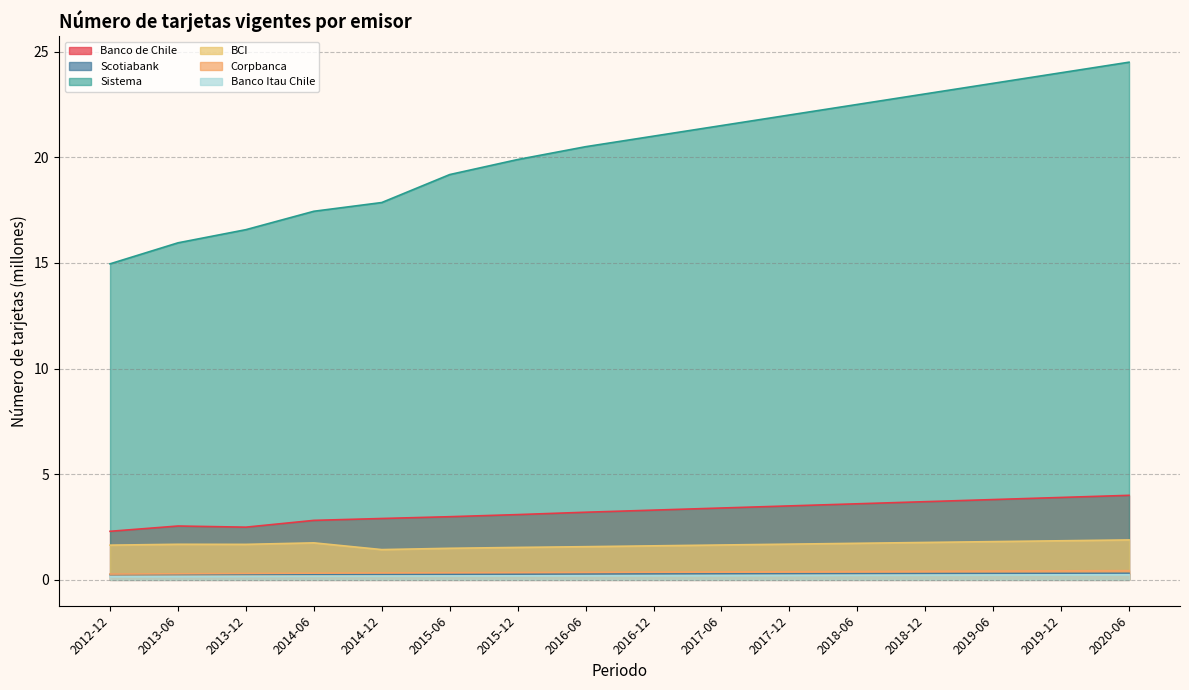

Reading left to right, extract all data points from this chart.

Banco de Chile: 2.3	2.5	2.5	2.8	2.9	3.0	3.1	3.2	3.3	3.4	3.5	3.6	3.7	3.8	3.9	4.0
Scotiabank: 0.3	0.3	0.3	0.3	0.3	0.3	0.3	0.3	0.3	0.3	0.3	0.3	0.3	0.3	0.3	0.3
Sistema: 15.0	16.0	16.6	17.4	17.9	19.2	19.9	20.5	21.0	21.5	22.0	22.5	23.0	23.5	24.0	24.5
BCI: 1.6	1.7	1.7	1.8	1.4	1.5	1.5	1.6	1.6	1.6	1.7	1.7	1.8	1.8	1.9	1.9
Corpbanca: 0.3	0.3	0.3	0.3	0.3	0.3	0.3	0.4	0.4	0.4	0.4	0.4	0.4	0.4	0.4	0.4
Banco Itau Chile: 0.1	0.2	0.2	0.2	0.2	0.2	0.2	0.2	0.2	0.2	0.2	0.2	0.2	0.2	0.2	0.2